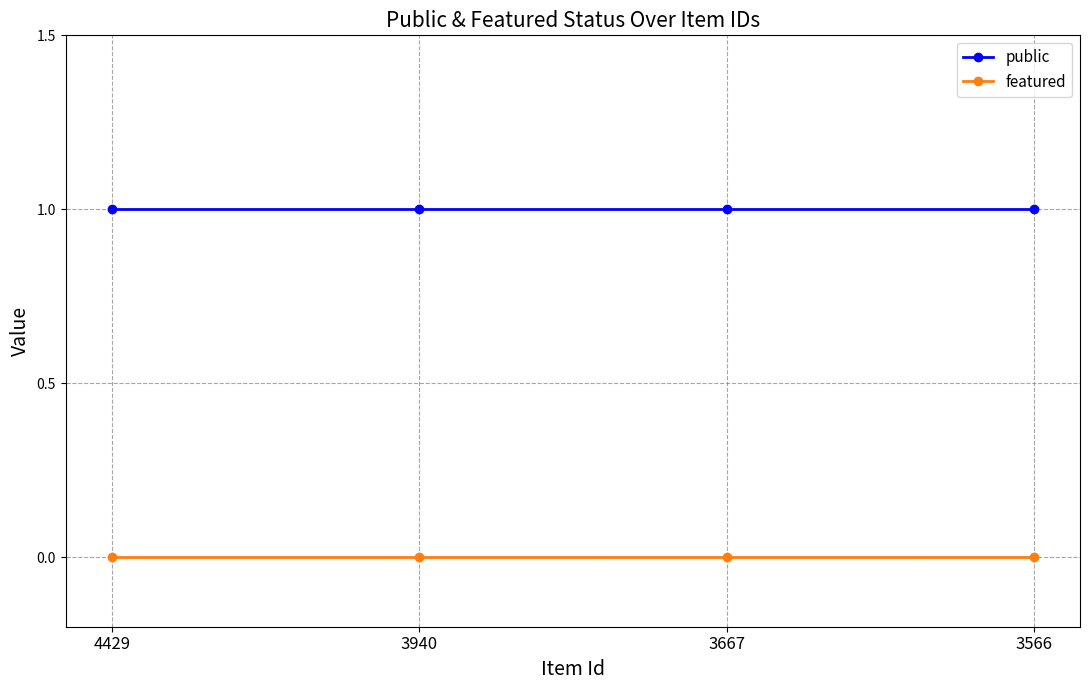

Reading left to right, list all the values displayed in this chart.

public: 1	1	1	1
featured: 0	0	0	0